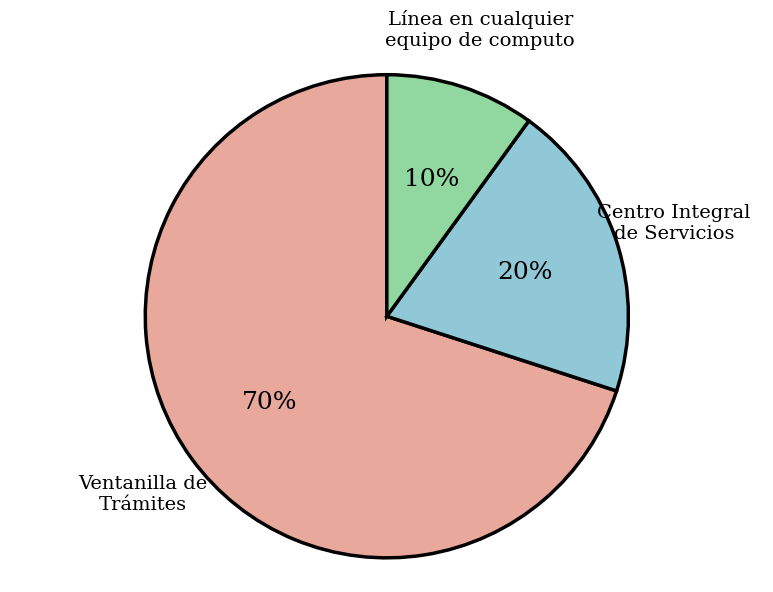

To the nearest percent, what is the average slice percentage?

33%